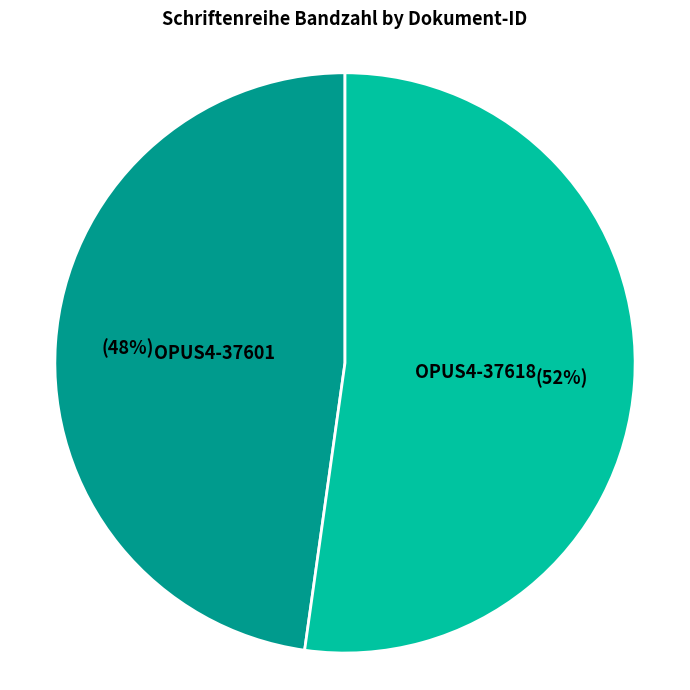

Rank the categories by value from lowest to highest.

OPUS4-37601, OPUS4-37618